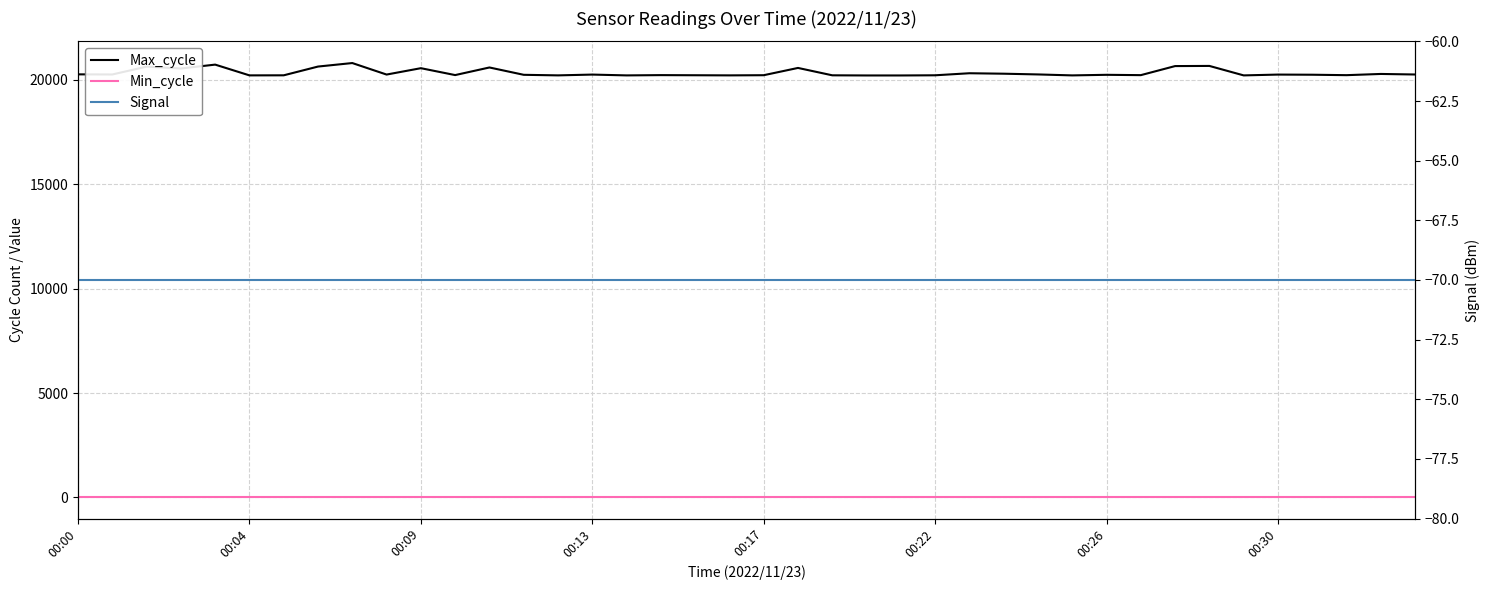

Which category has the highest value in the Signal series?

00:00